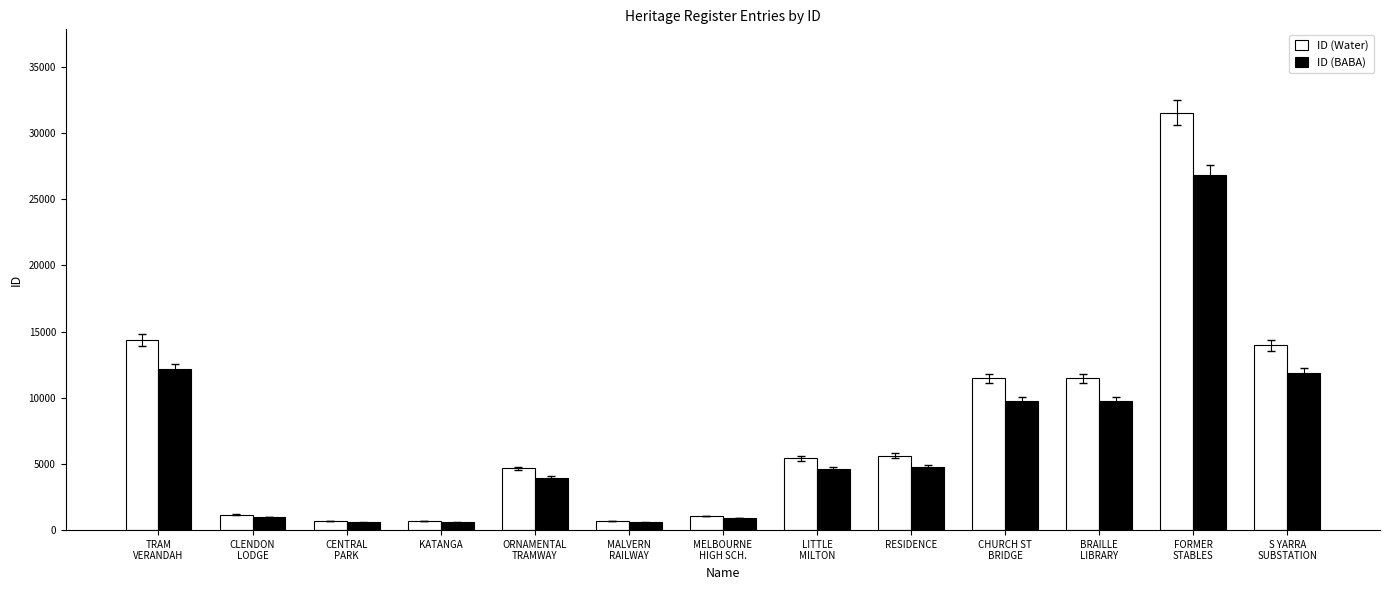

Read the ID (Water) value at TRAM
VERANDAH.

14351.0